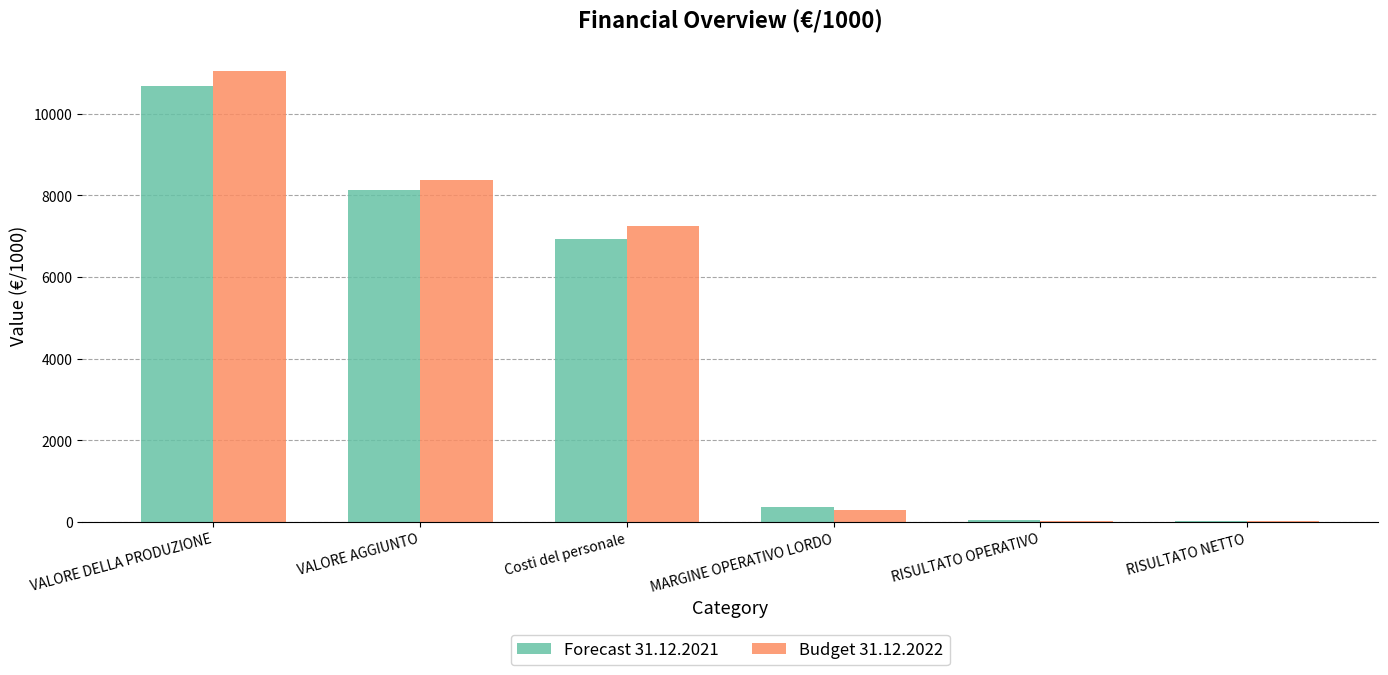

Is the value of Forecast 31.12.2021 at VALORE AGGIUNTO greater than the value of Budget 31.12.2022 at Costi del personale?

Yes